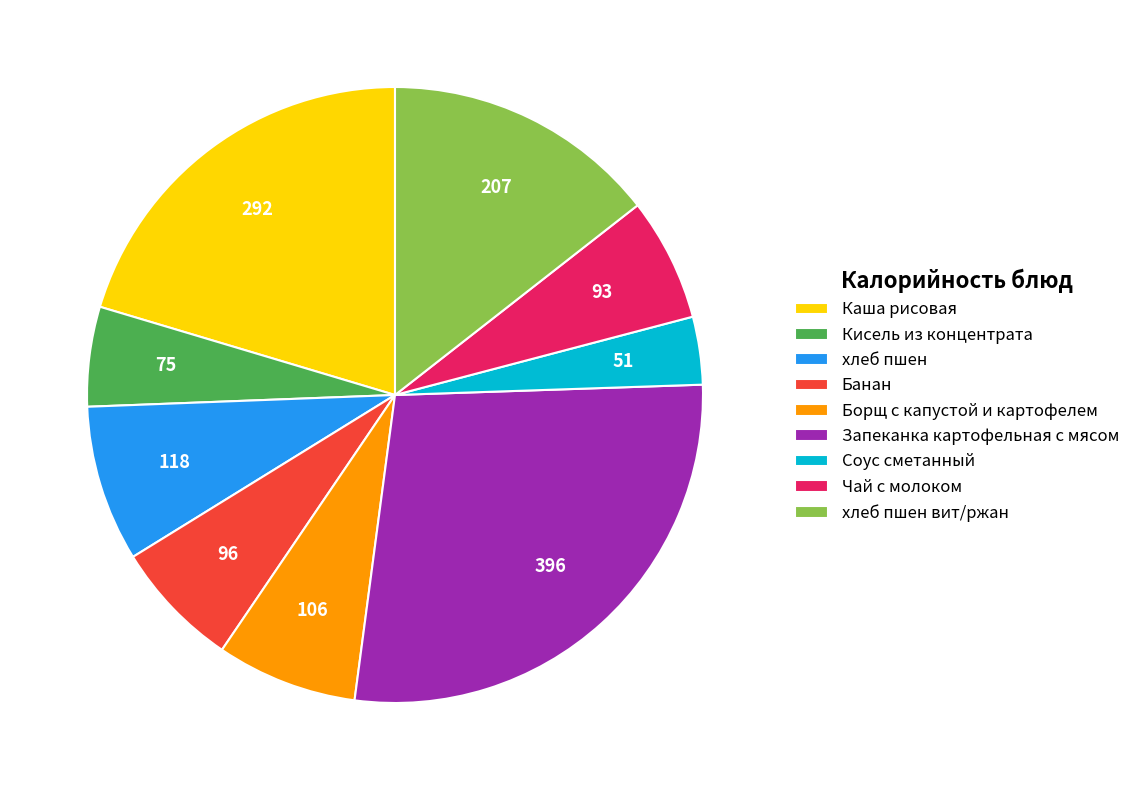

Between Чай с молоком and Каша рисовая, which is larger?

Каша рисовая